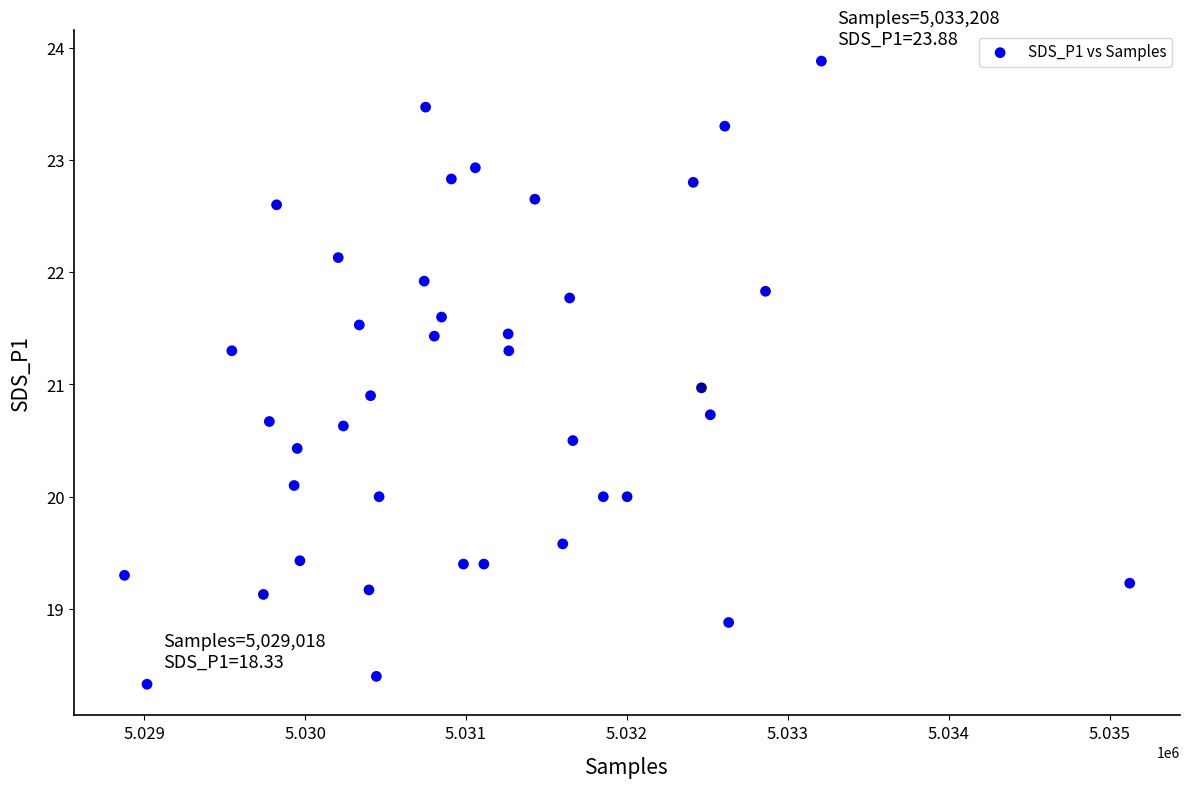

What is the range of X values (max minus min)?

6246.0